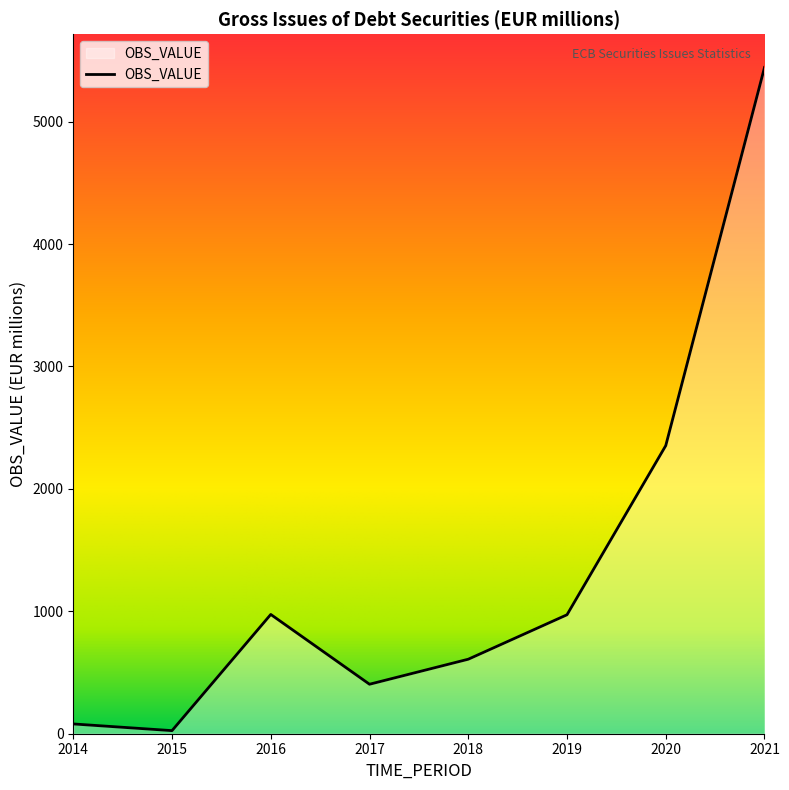

Does the chart have visible grid lines?

No